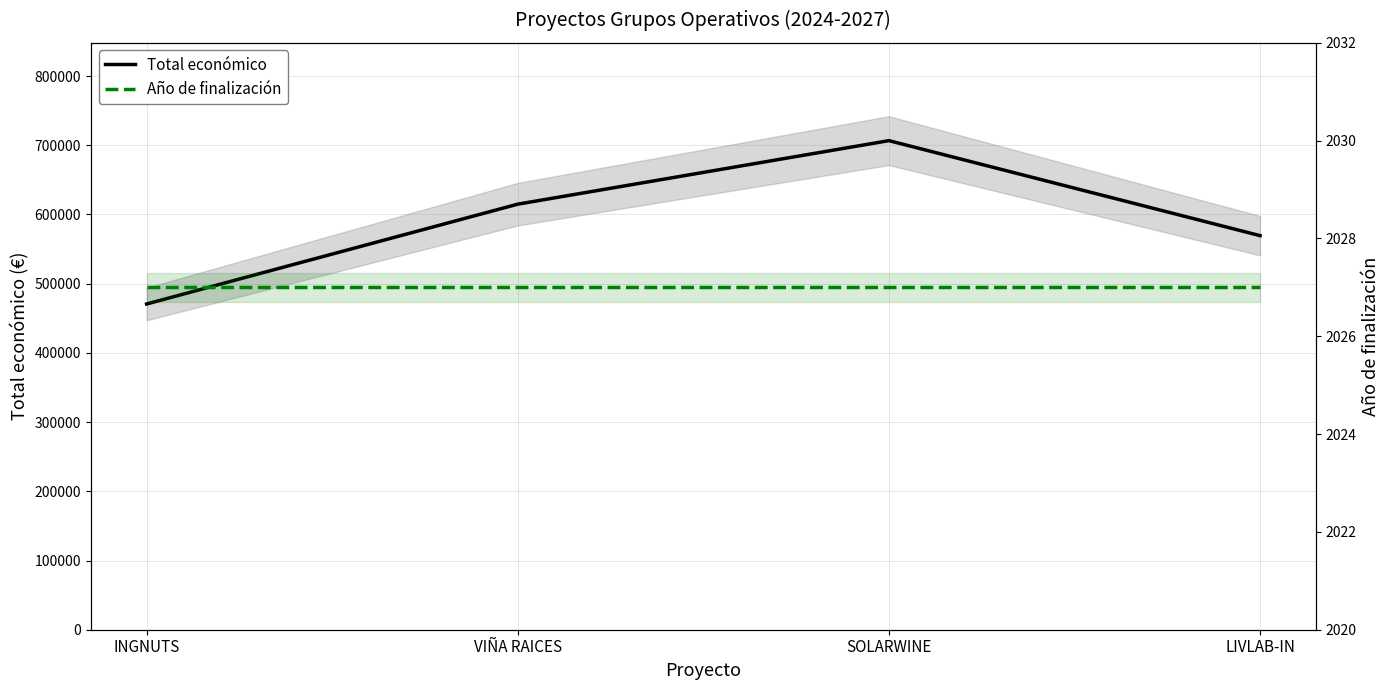

What are all the series names shown in the legend?

Total económico, Año de finalización